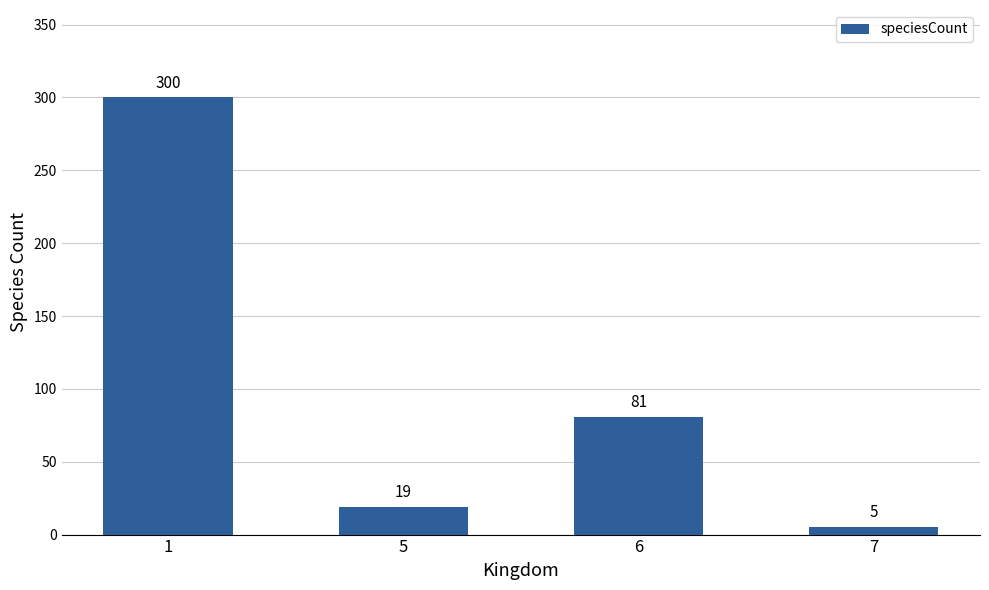

At which label is the value closest to 152?

6